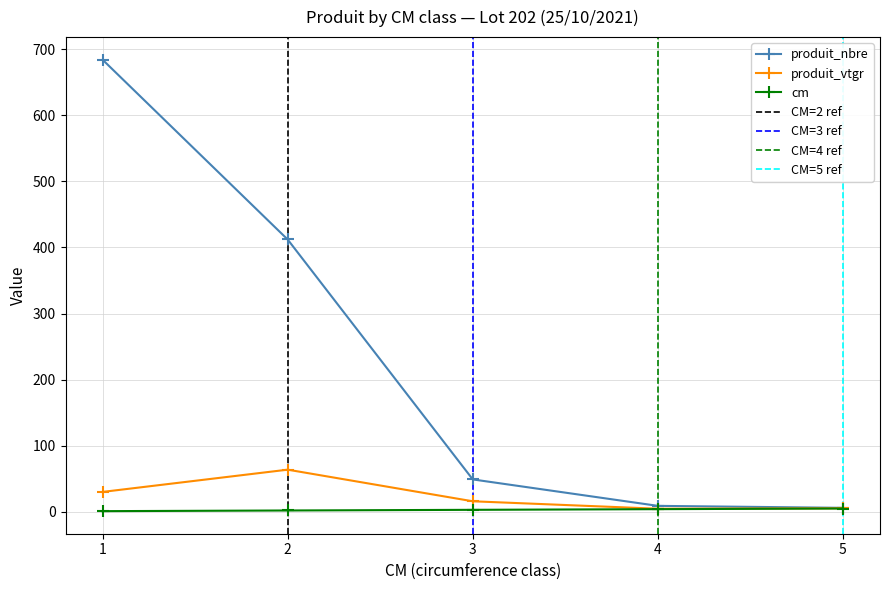

Between 5 and 1, which is larger?

5